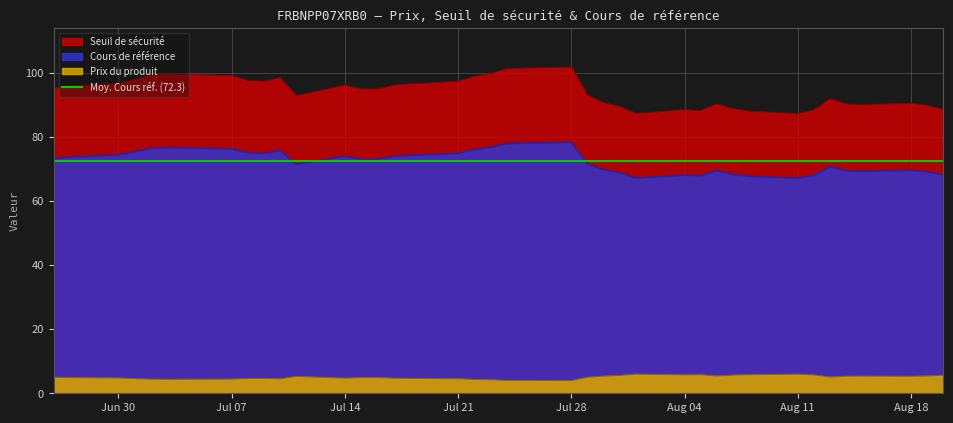

Between 22 and 38, which series saw the biggest shift?

Seuil de sécurité